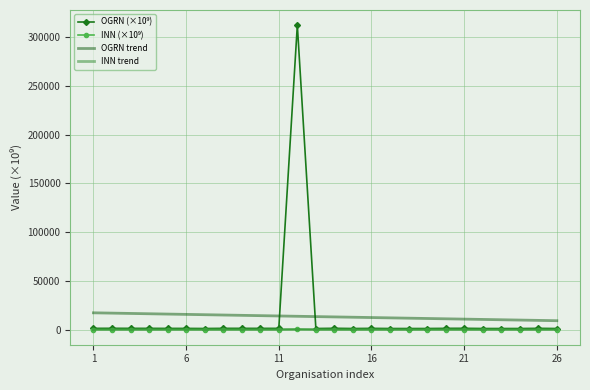

What is the maximum value for OGRN trend?

17138.2